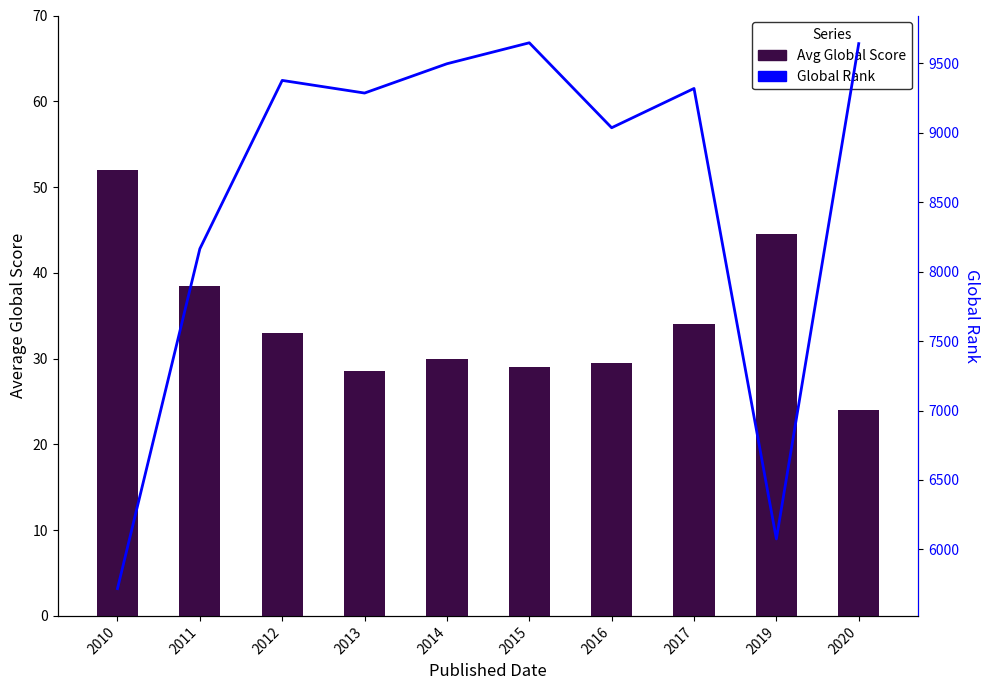

Reading left to right, extract all data points from this chart.

Avg Global Score: 2010=52.0	2011=38.5	2012=33.0	2013=28.6	2014=30.0	2015=29.0	2016=29.5	2017=34.0	2019=44.5	2020=24.0
Global Rank: 2010=5717.0	2011=8165.0	2012=9378.0	2013=9287.0	2014=9498.0	2015=9649.0	2016=9037.0	2017=9320.0	2019=6075.0	2020=9643.0